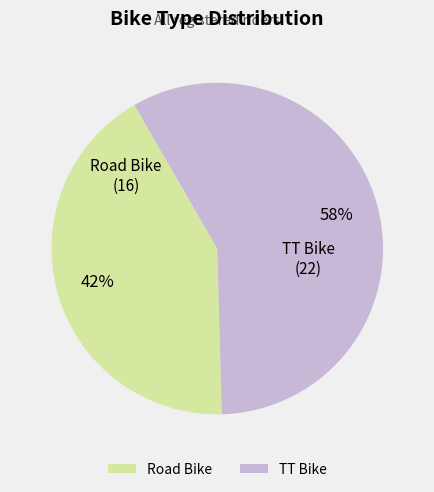

Rank the categories by value from lowest to highest.

Road Bike, TT Bike